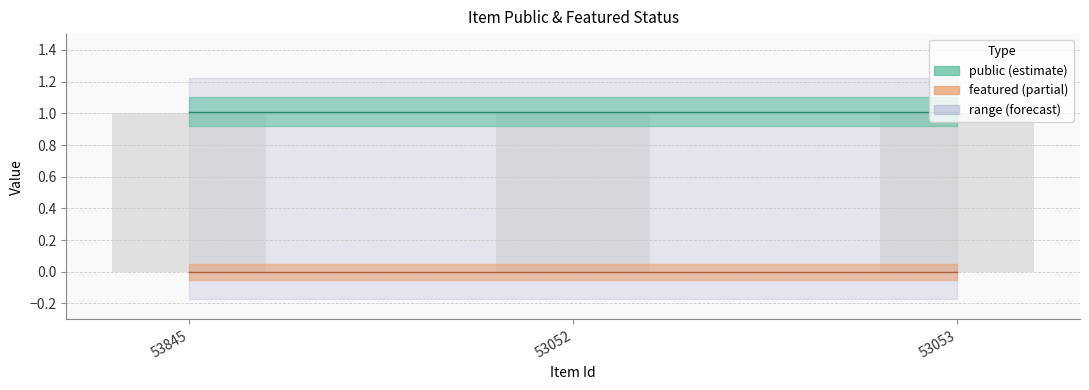

Reading left to right, what are all the values shown in this chart?

public: 53845=1	53052=1	53053=1
featured: 53845=0	53052=0	53053=0